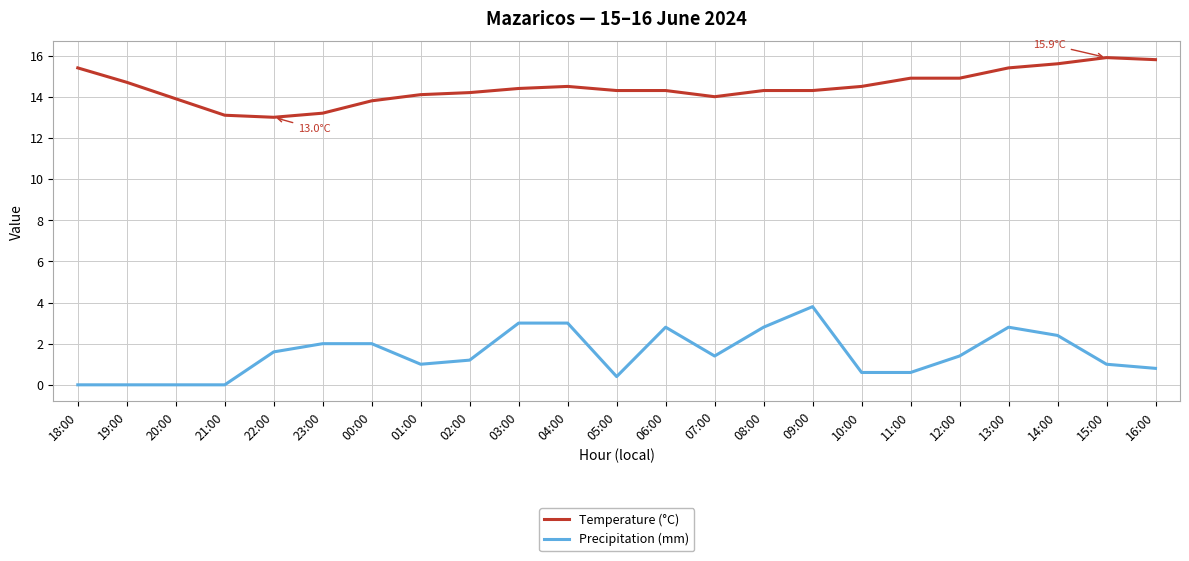

Rank the series by their average value, from lowest to highest.

Precipitation (mm), Temperature (°C)